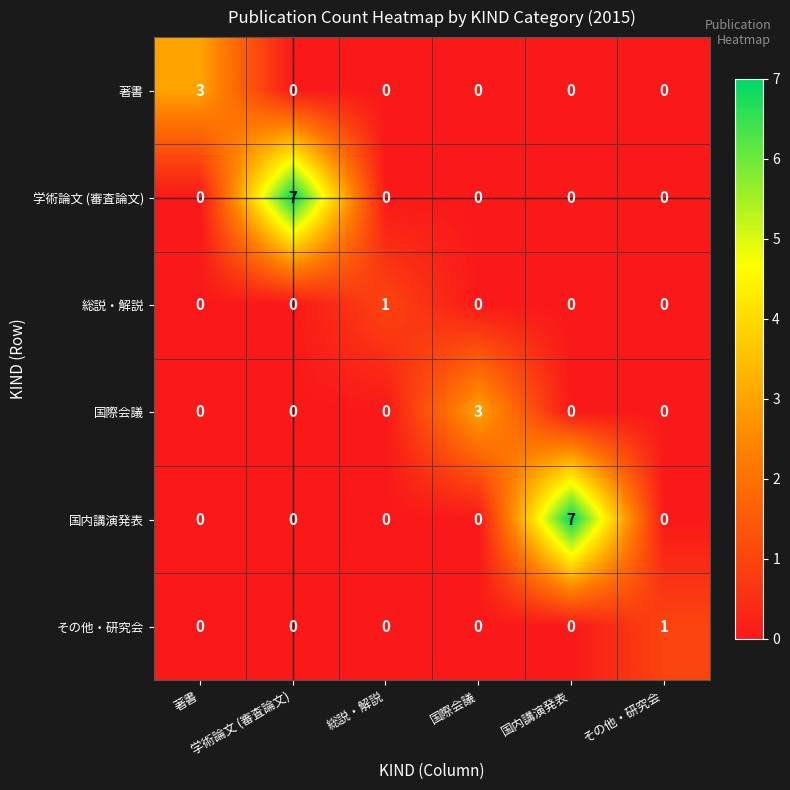

What is the greatest value displayed?

7